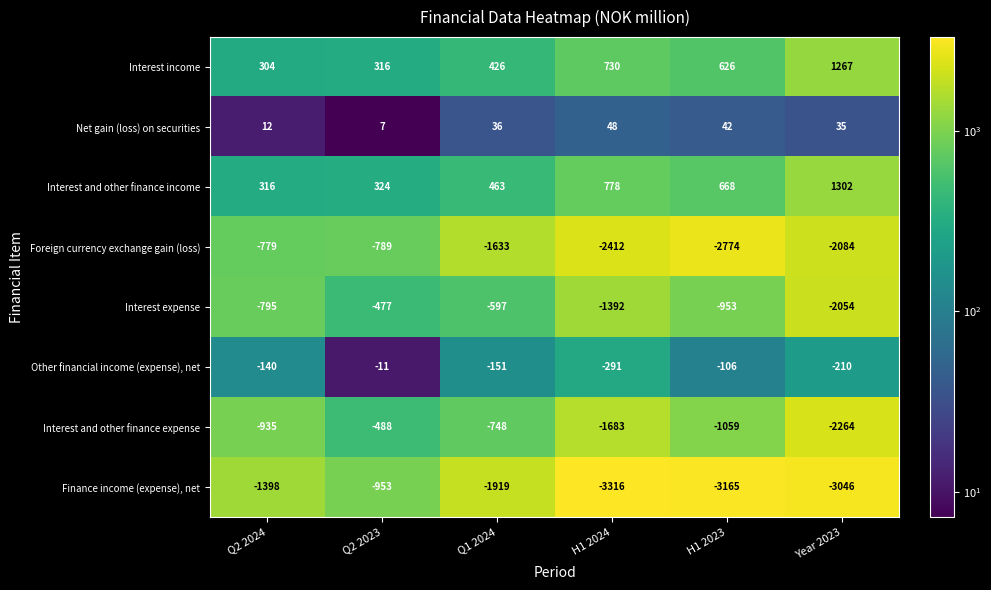

At which category is the sum across all series the highest?

Q2 2023